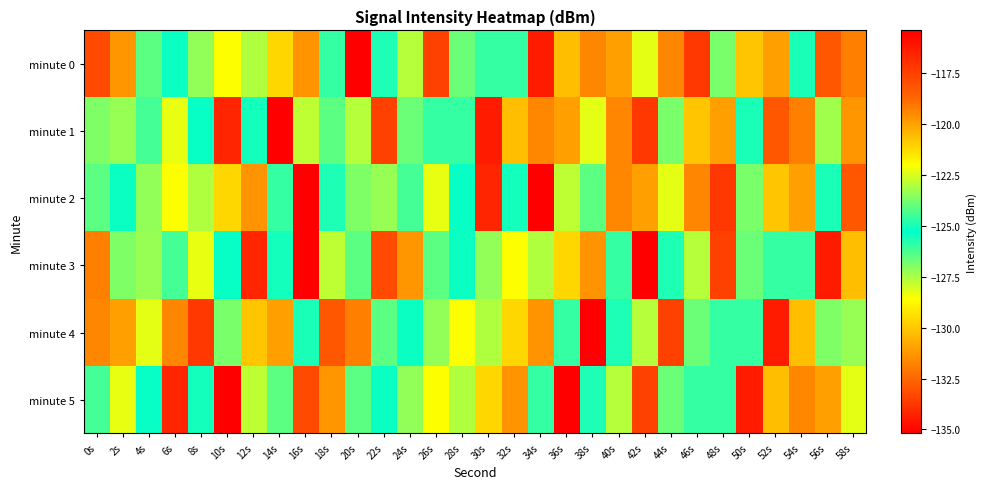

Reading left to right, list all the values displayed in this chart.

minute 0: 0s=-133.2	2s=-119.8	4s=-126.5	6s=-125.2	8s=-123.4	10s=-128.6	12s=-123.0	14s=-129.6	16s=-119.7	18s=-126.0	20s=-115.4	22s=-124.9	24s=-123.0	26s=-117.5	28s=-123.9	30s=-124.6	32s=-124.6	34s=-116.3	36s=-130.3	38s=-119.4	40s=-120.0	42s=-122.3	44s=-119.4	46s=-117.2	48s=-123.7	50s=-120.8	52s=-120.0	54s=-125.0	56s=-118.3	58s=-131.9
minute 1: 0s=-123.7	2s=-123.4	4s=-126.2	6s=-122.3	8s=-125.4	10s=-134.2	12s=-125.0	14s=-135.2	16s=-127.7	18s=-124.1	20s=-123.0	22s=-117.5	24s=-123.9	26s=-124.6	28s=-124.6	30s=-116.3	32s=-130.3	34s=-119.4	36s=-120.0	38s=-122.3	40s=-119.4	42s=-117.2	44s=-123.7	46s=-120.8	48s=-120.0	50s=-125.0	52s=-118.3	54s=-131.9	56s=-123.2	58s=-119.8
minute 2: 0s=-126.5	2s=-125.2	4s=-123.4	6s=-128.6	8s=-123.0	10s=-129.6	12s=-119.7	14s=-126.0	16s=-115.4	18s=-124.9	20s=-123.7	22s=-123.4	24s=-126.2	26s=-122.3	28s=-125.4	30s=-134.2	32s=-125.0	34s=-135.2	36s=-127.7	38s=-124.1	40s=-119.4	42s=-120.0	44s=-122.3	46s=-119.4	48s=-117.2	50s=-123.7	52s=-120.8	54s=-120.0	56s=-125.0	58s=-118.3
minute 3: 0s=-131.9	2s=-123.7	4s=-123.4	6s=-126.2	8s=-122.3	10s=-125.4	12s=-134.2	14s=-125.0	16s=-135.2	18s=-127.7	20s=-124.1	22s=-133.2	24s=-119.8	26s=-126.5	28s=-125.2	30s=-123.4	32s=-128.6	34s=-123.0	36s=-129.6	38s=-119.7	40s=-126.0	42s=-115.4	44s=-124.9	46s=-123.0	48s=-117.5	50s=-123.9	52s=-124.6	54s=-124.6	56s=-116.3	58s=-130.3
minute 4: 0s=-119.4	2s=-120.0	4s=-122.3	6s=-119.4	8s=-117.2	10s=-123.7	12s=-120.8	14s=-120.0	16s=-125.0	18s=-118.3	20s=-131.9	22s=-126.5	24s=-125.2	26s=-123.4	28s=-128.6	30s=-123.0	32s=-129.6	34s=-119.7	36s=-126.0	38s=-115.4	40s=-124.9	42s=-123.0	44s=-117.5	46s=-123.9	48s=-124.6	50s=-124.6	52s=-116.3	54s=-130.3	56s=-123.7	58s=-123.4
minute 5: 0s=-126.2	2s=-122.3	4s=-125.4	6s=-134.2	8s=-125.0	10s=-135.2	12s=-127.7	14s=-124.1	16s=-133.2	18s=-119.8	20s=-126.5	22s=-125.2	24s=-123.4	26s=-128.6	28s=-123.0	30s=-129.6	32s=-119.7	34s=-126.0	36s=-115.4	38s=-124.9	40s=-123.0	42s=-117.5	44s=-123.9	46s=-124.6	48s=-124.6	50s=-116.3	52s=-130.3	54s=-119.4	56s=-120.0	58s=-122.3